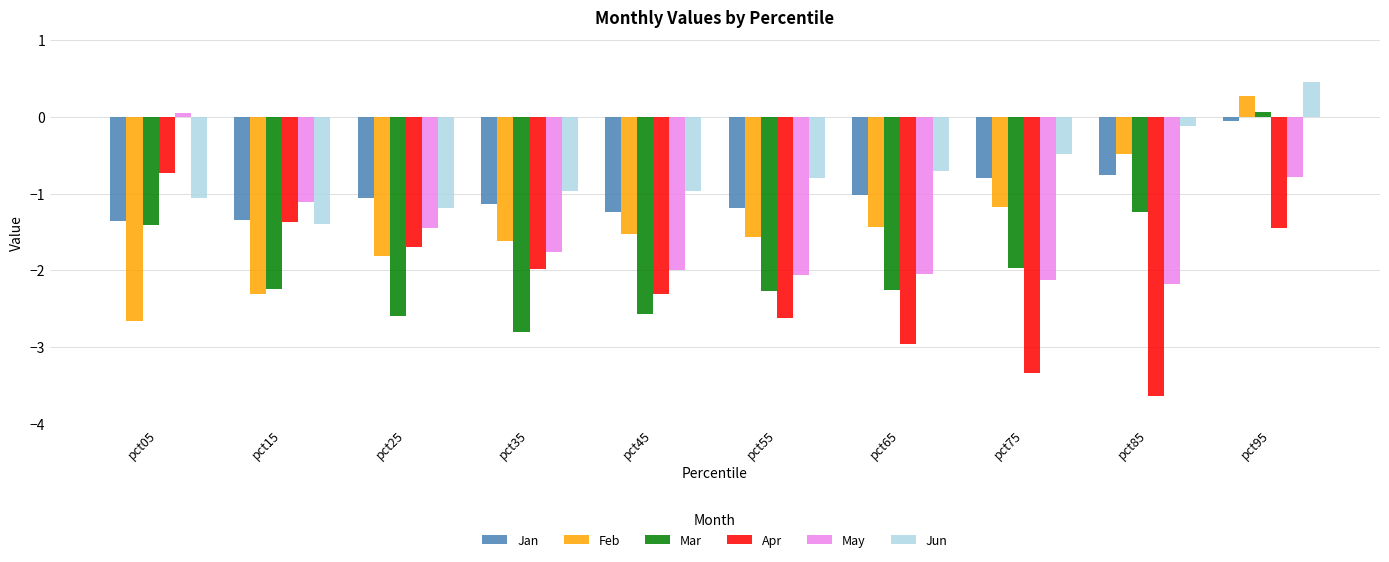

Rank the series at pct65 from lowest to highest value.

Apr, Mar, May, Feb, Jan, Jun